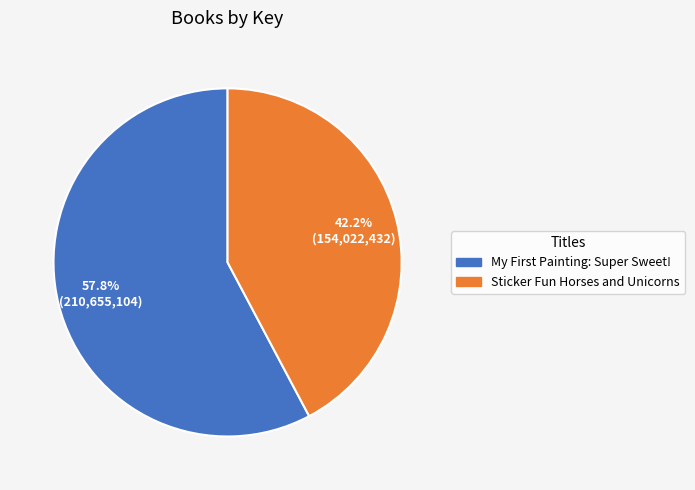

To the nearest percent, what is the difference between the largest and smallest slice percentages?

16%